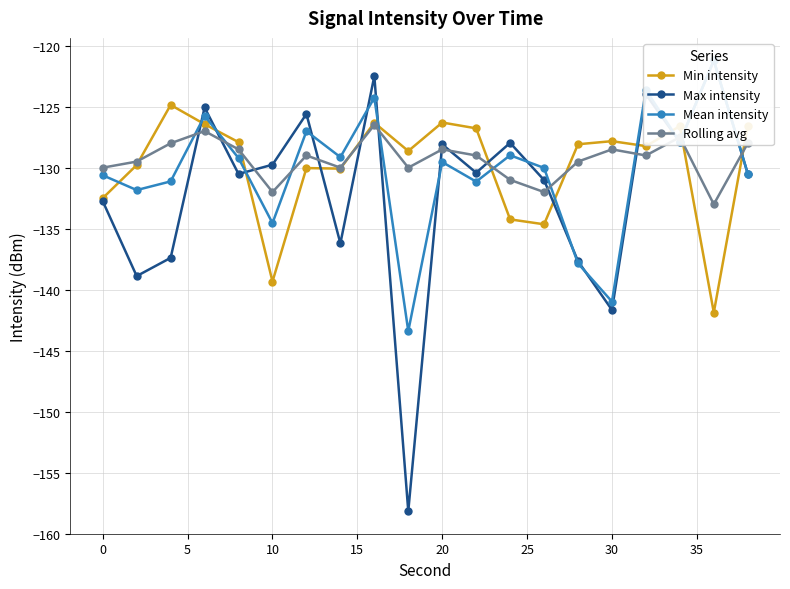

The value of Min intensity at 30 is -175.8. True or false?

False